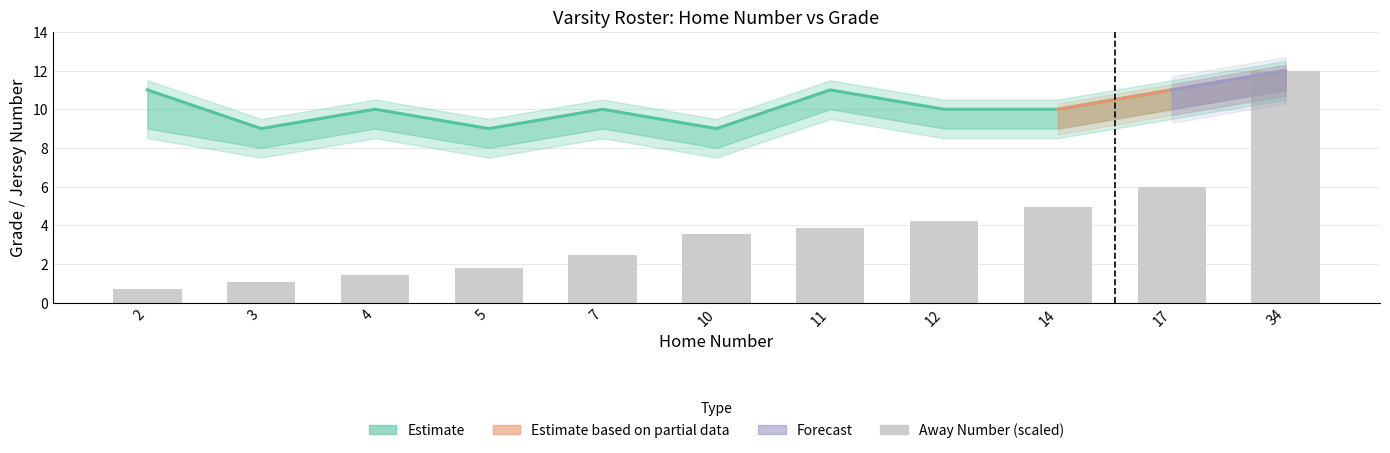

At how many categories does at least one series exceed 5?

11